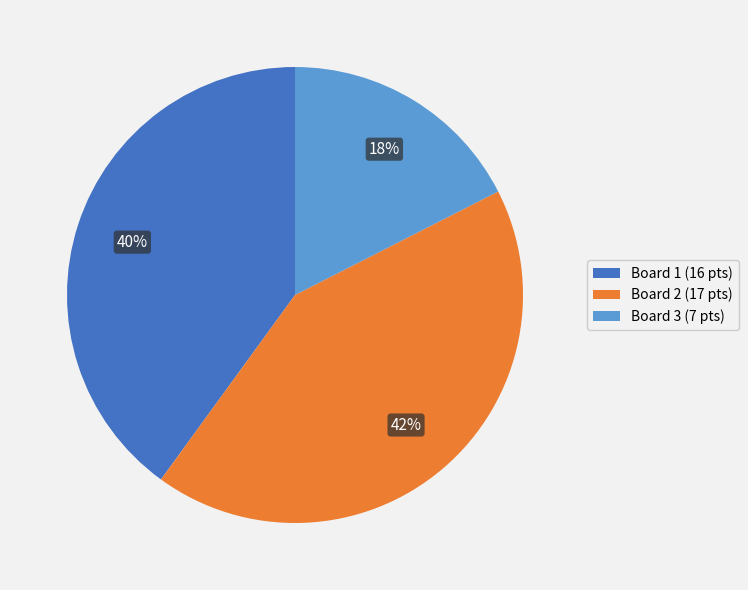

How many segments does this pie chart have?

3